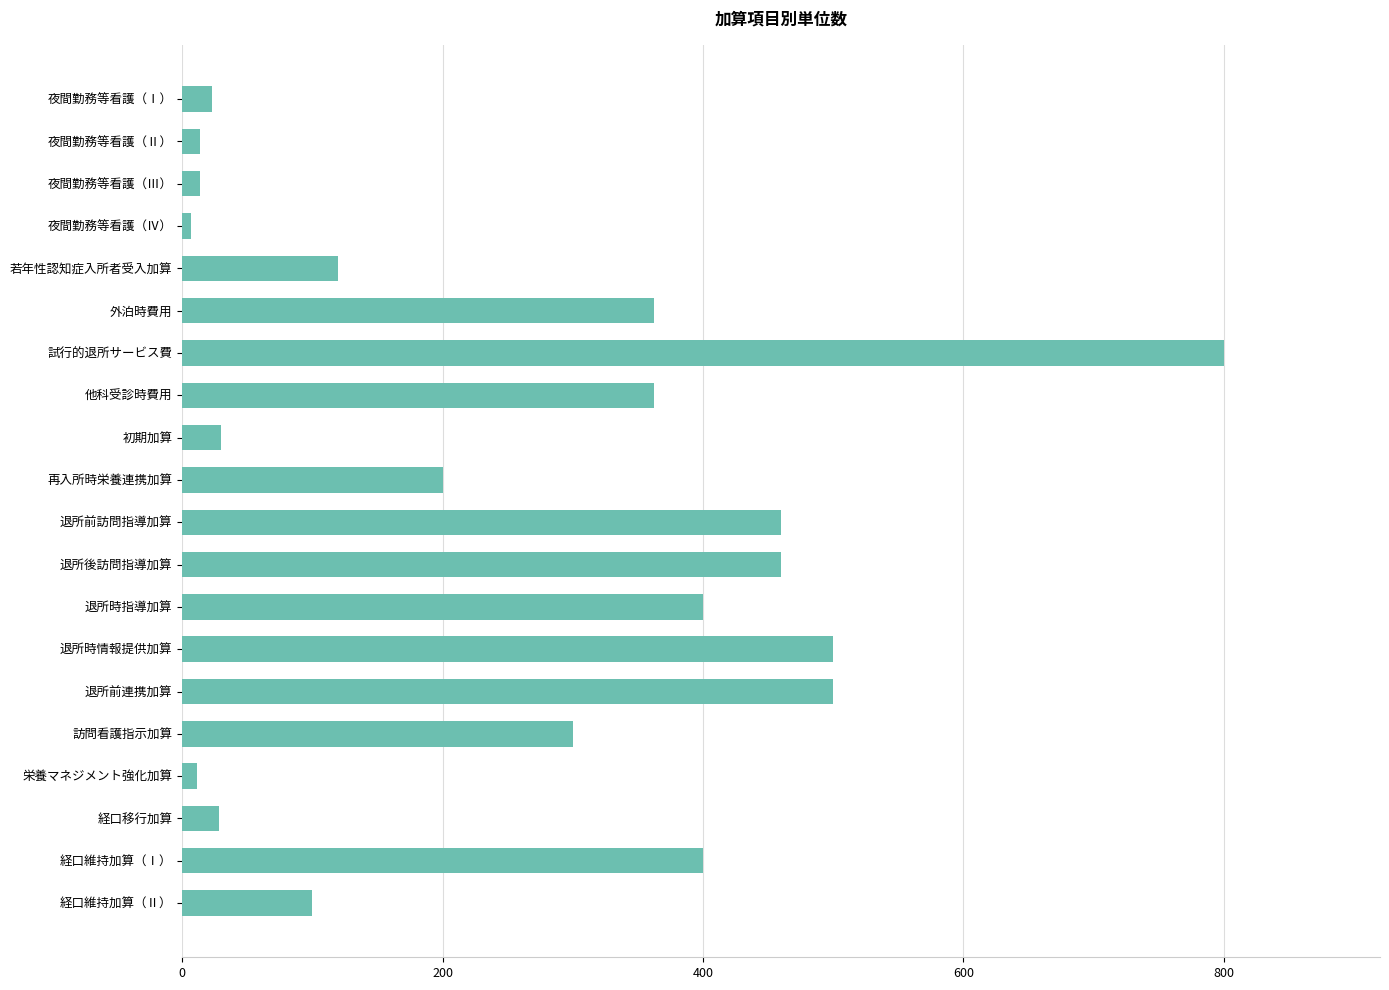

What is the maximum value shown in the chart?

800